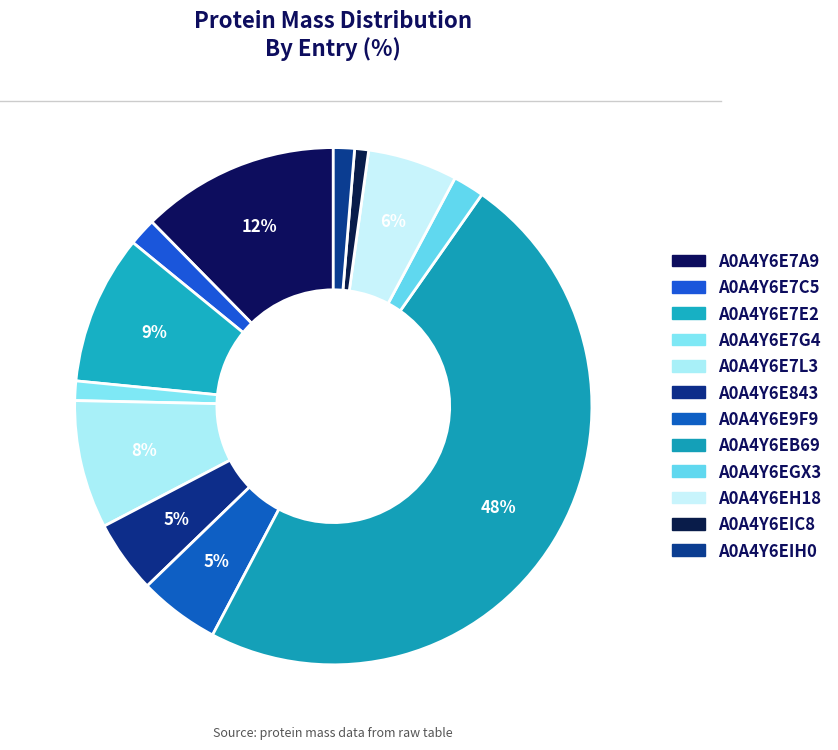

To the nearest percent, what is the difference between the largest and smallest slice percentages?

47%